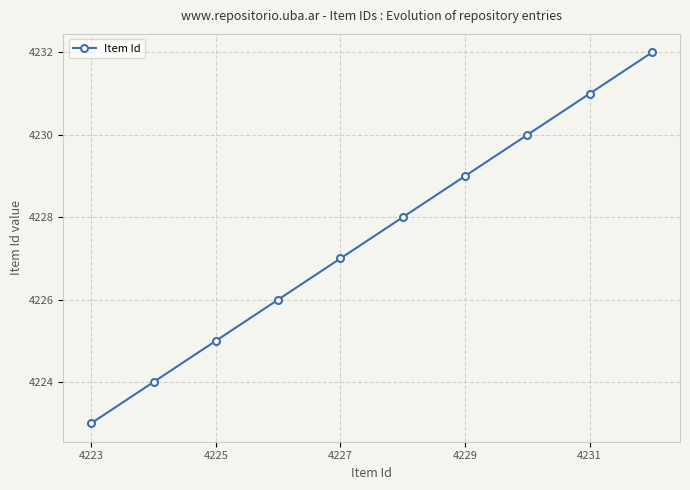

What is the value of the 9th point from the left?

4231